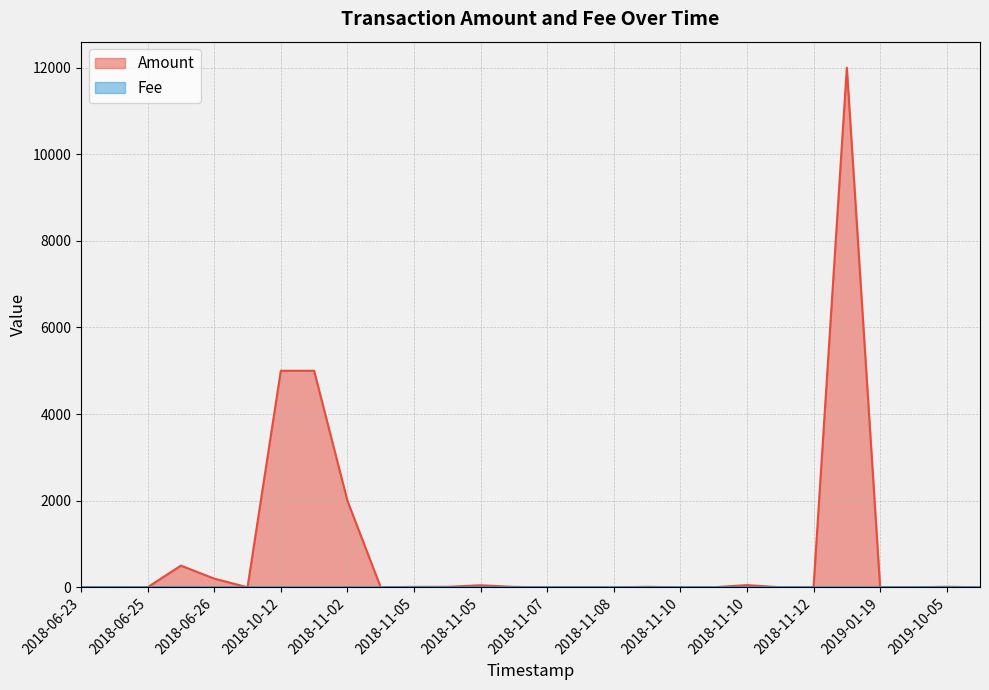

Which series has the largest range (max minus min)?

Amount